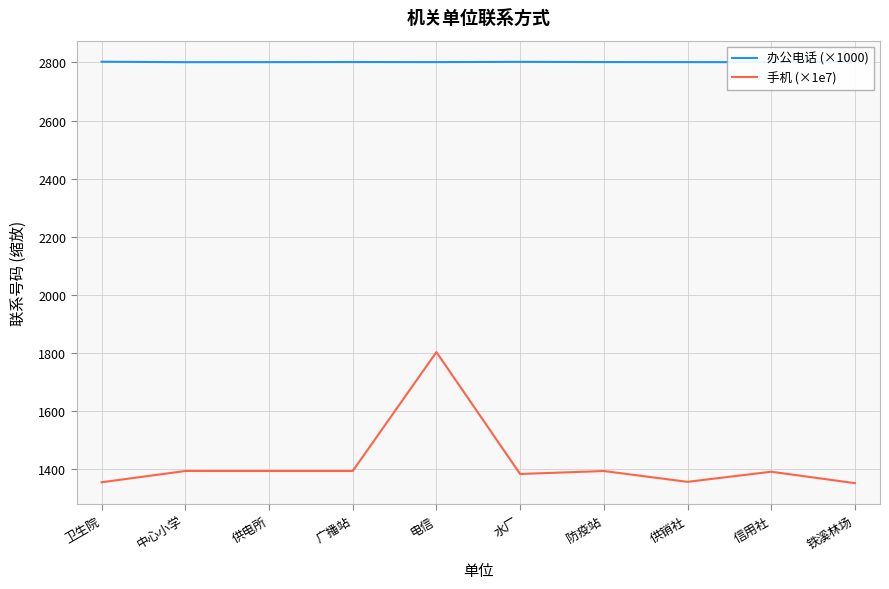

Rank the series by their maximum value, from lowest to highest.

手机 (×1e7), 办公电话 (×1000)